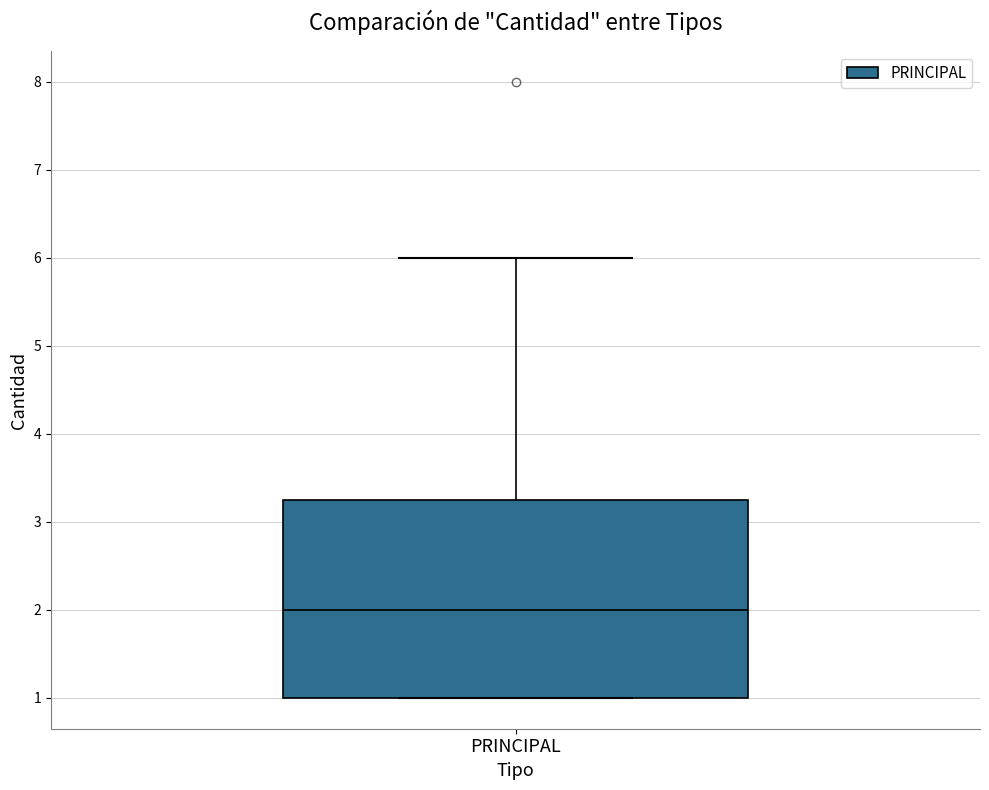

Where is the lower edge of the box for PRINCIPAL on the y-axis? The values are not printed on the chart, so give them approximately, as read against the axis.

1.0